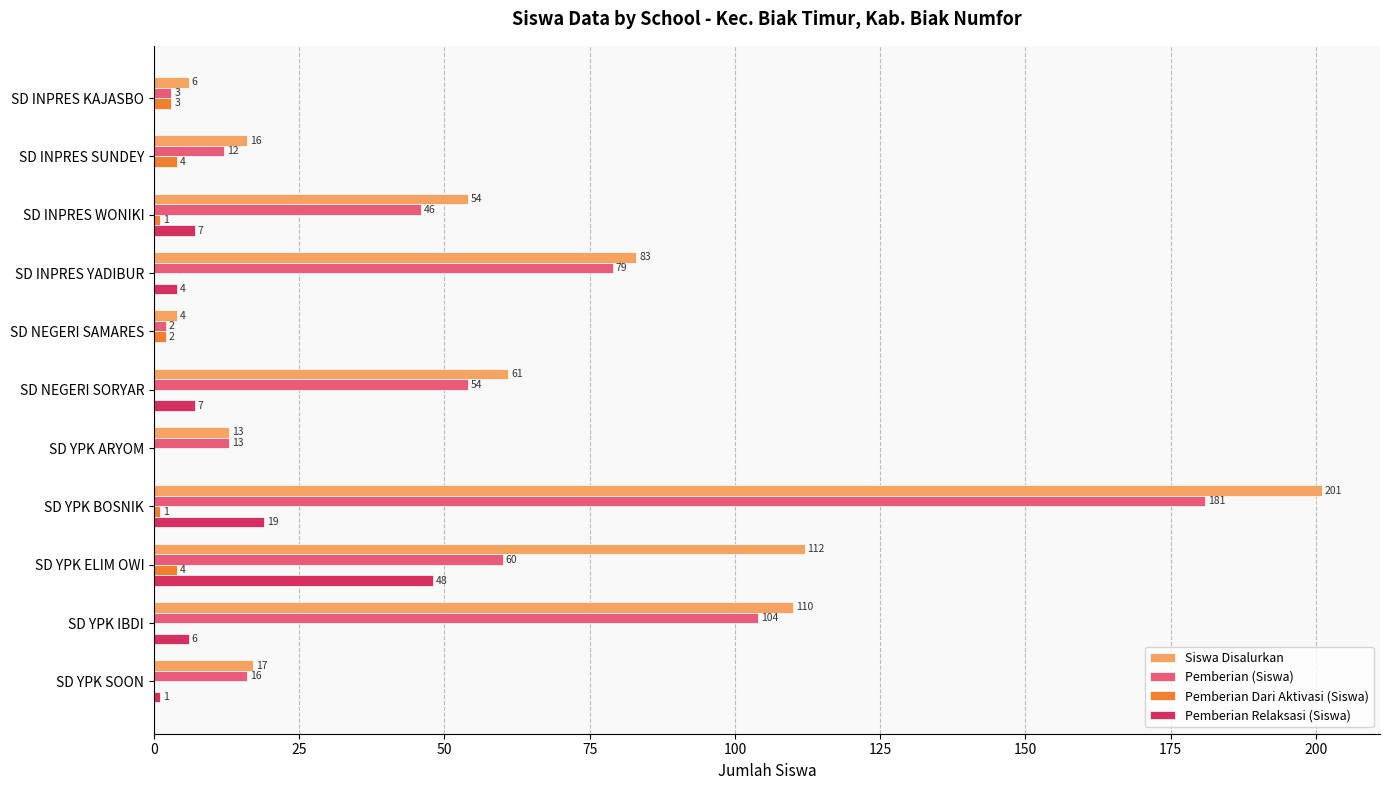

What is the sum of the Pemberian Dari Aktivasi (Siswa) values at SD NEGERI SAMARES and SD INPRES WONIKI?

3